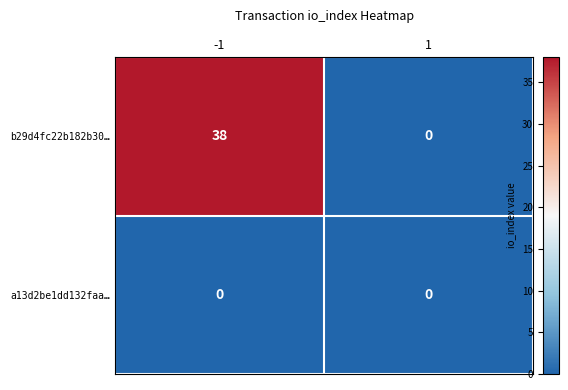

True or false: b29d4fc22b182b30… has a value of 14 at -1.

False